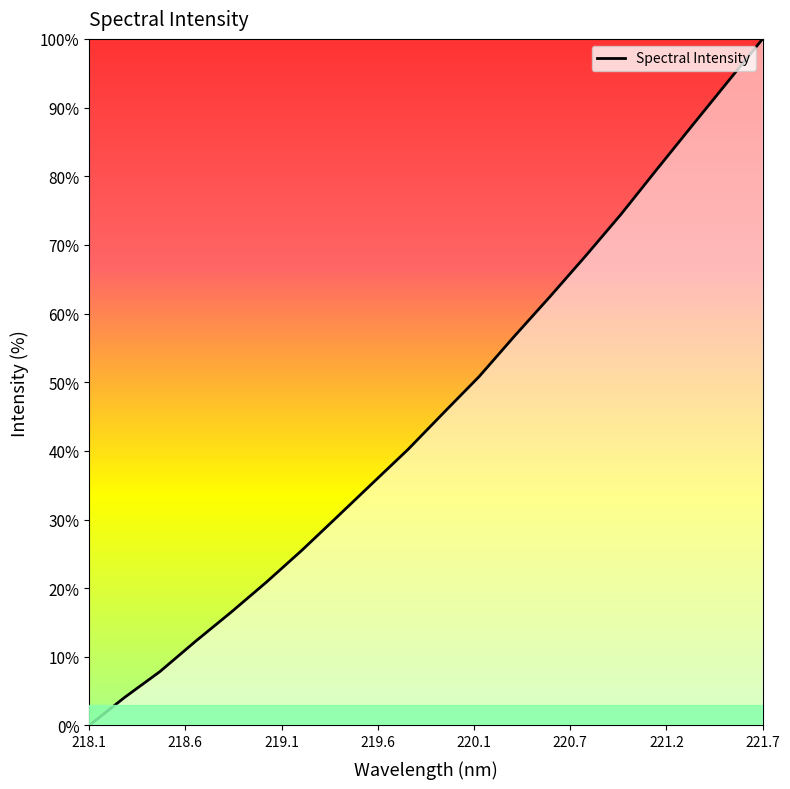

What is the maximum value shown in the chart?

100.0